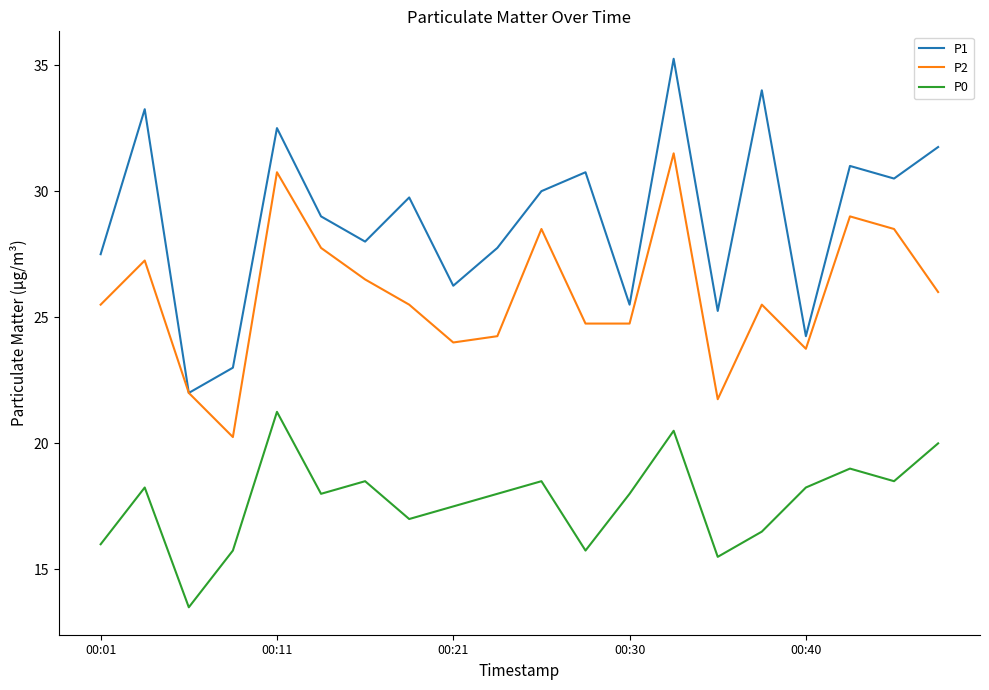

True or false: P1 and P0 intersect in this chart.

False